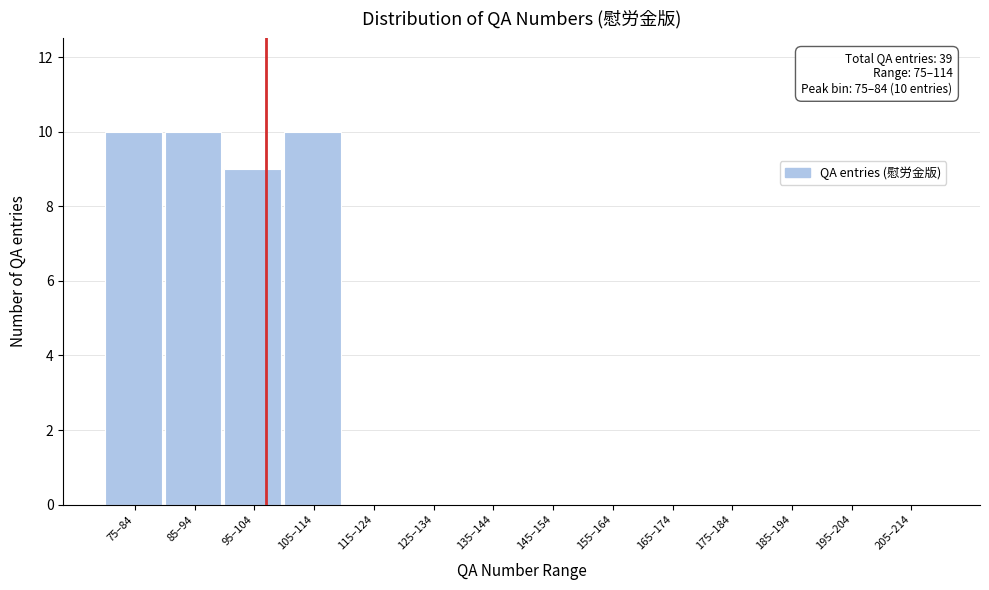

Reading left to right, extract all data points from this chart.

75–84=10	85–94=10	95–104=9	105–114=10	115–124=0	125–134=0	135–144=0	145–154=0	155–164=0	165–174=0	175–184=0	185–194=0	195–204=0	205–214=0